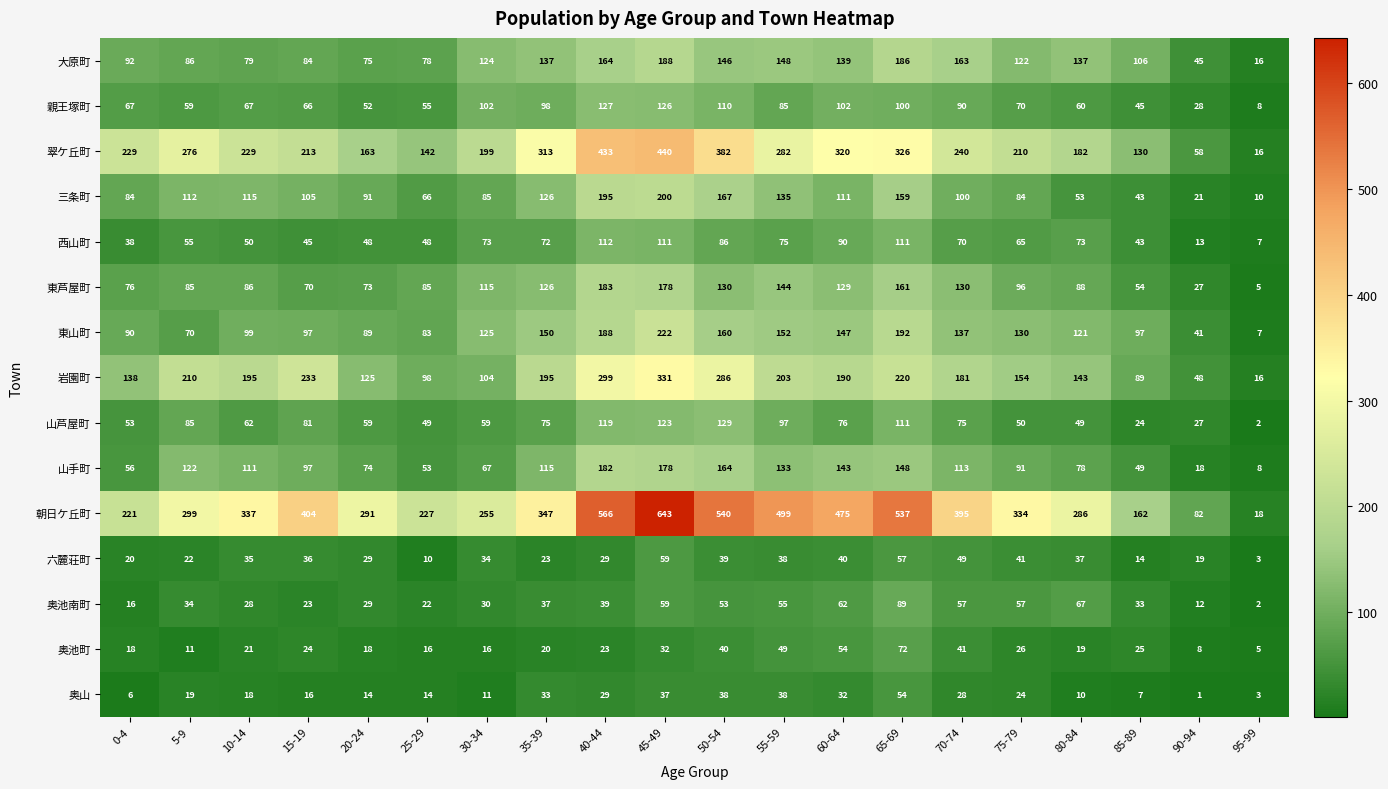

The 西山町 series shows 29 at 85-89. True or false?

False